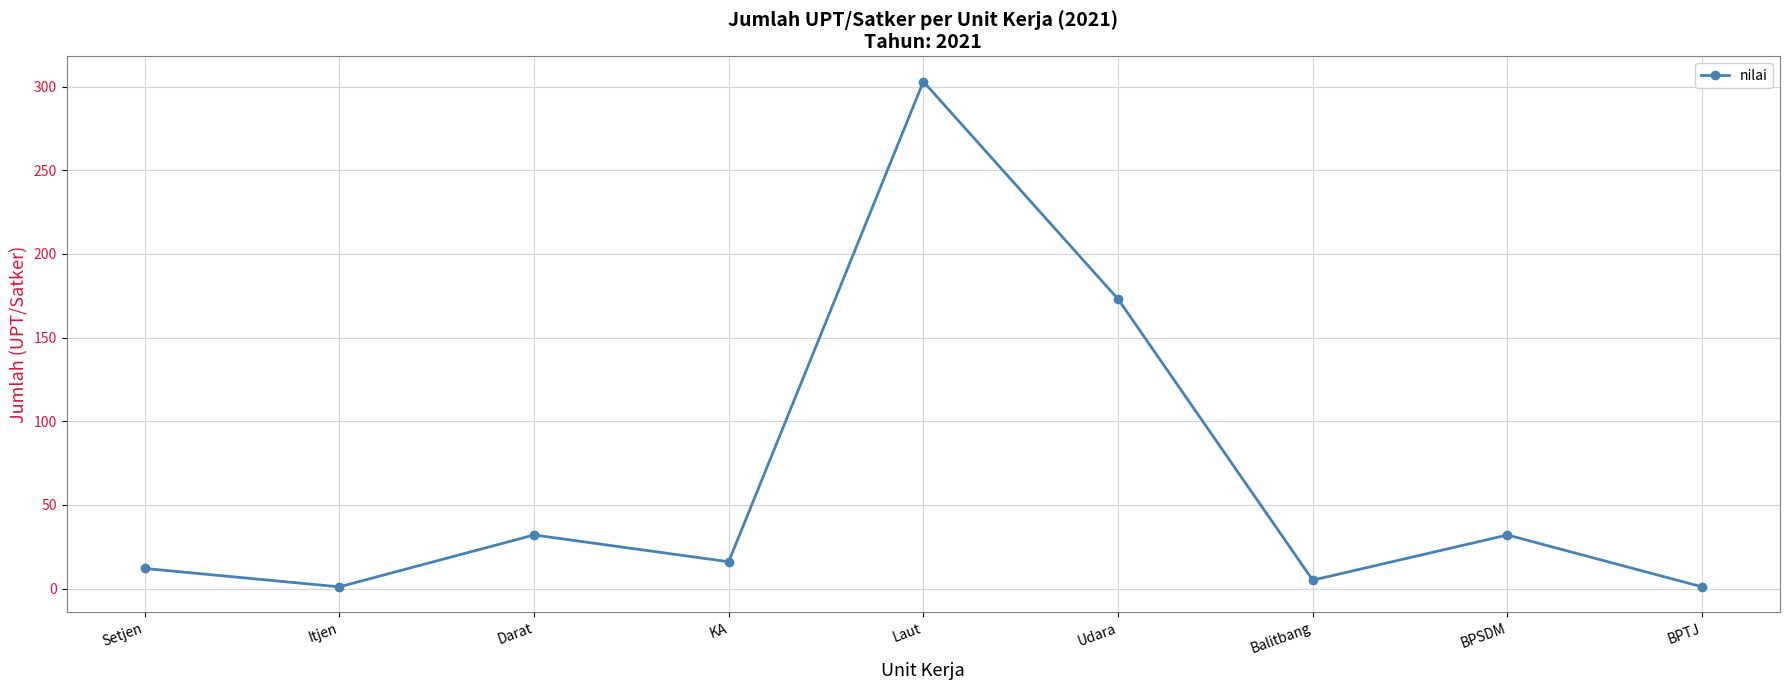

What value does the data have at Laut?

303